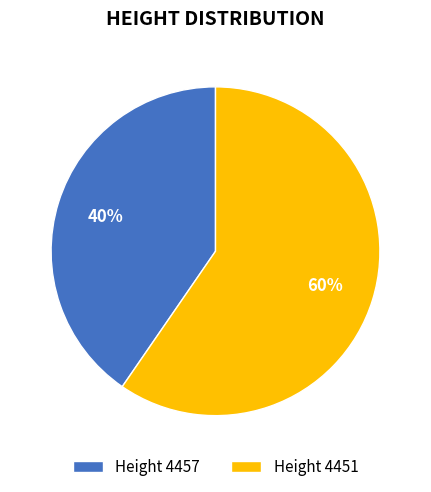

To the nearest percent, what is the average slice percentage?

50%